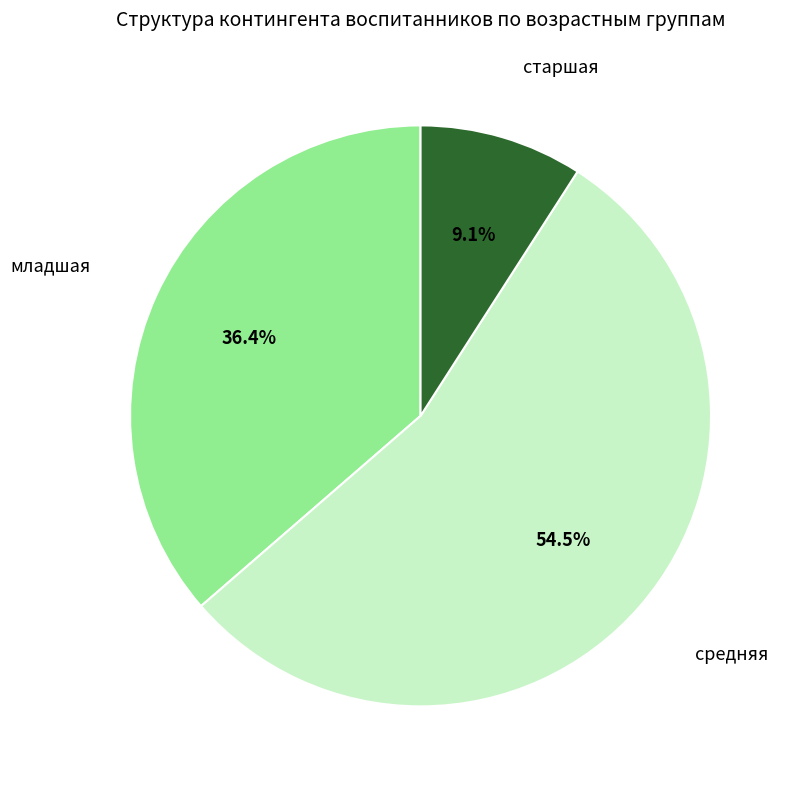

Is there any slice that represents more than half of the pie?

Yes